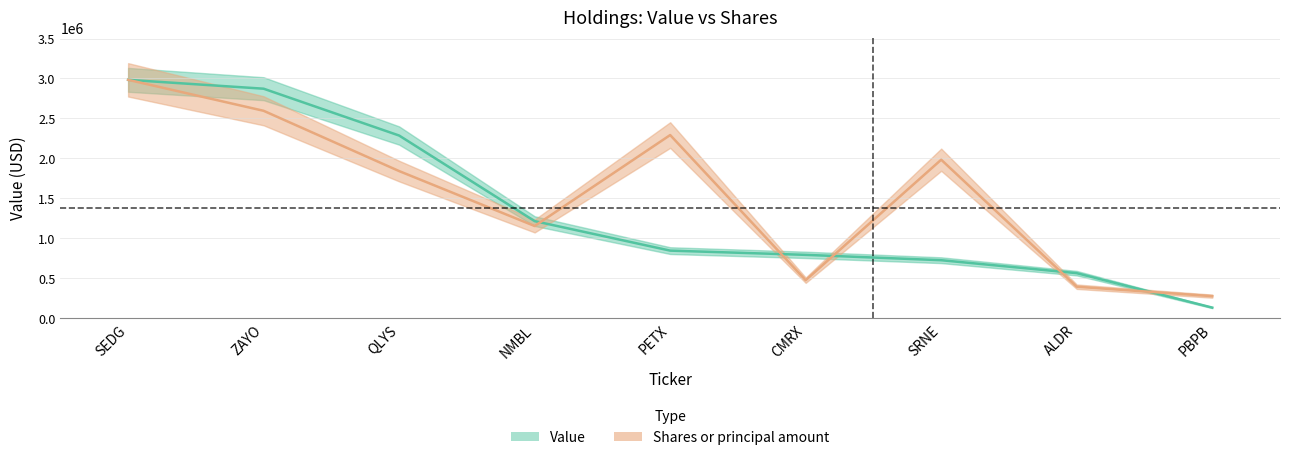

True or false: Value and Shares or principal amount cross at least once.

True